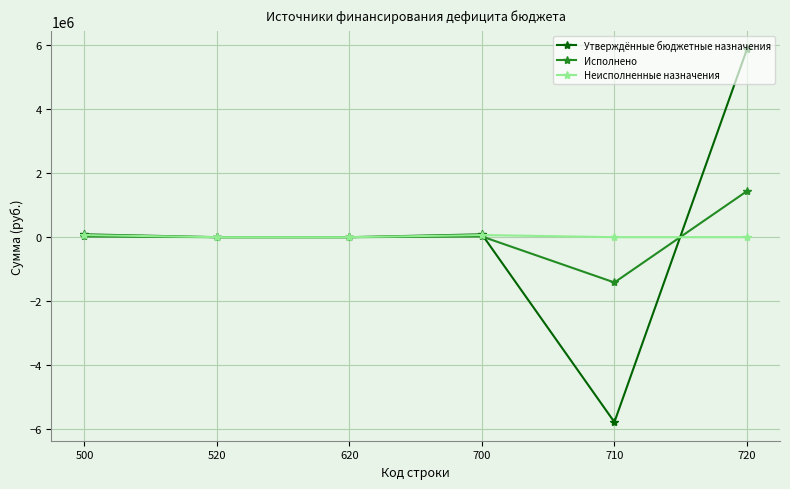

At 720, list the series in order from smallest to largest.

Неисполненные назначения, Исполнено, Утверждённые бюджетные назначения